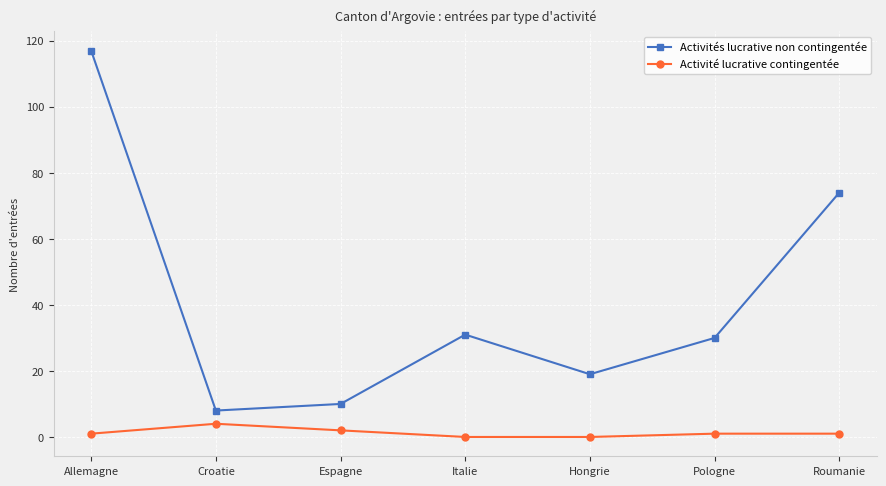

Is this an area chart (filled region under the line)?

No